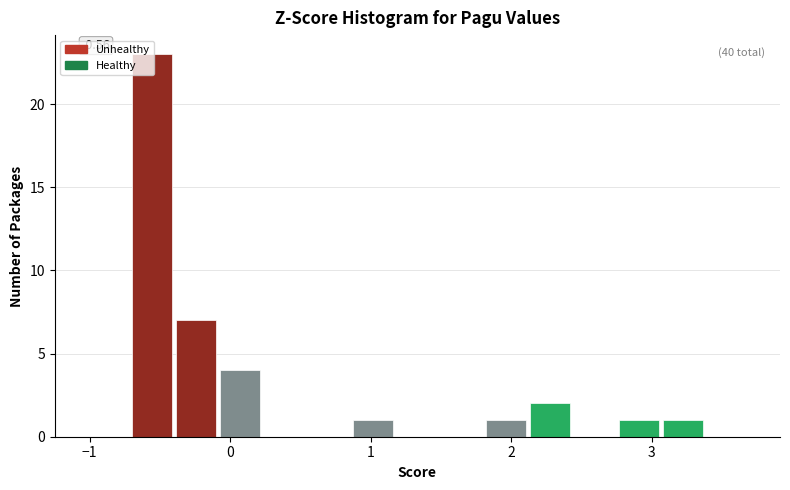

Around what value on the x-axis is the tallest bar? Give the approximate position of its centre, as read against the axis.

-0.6